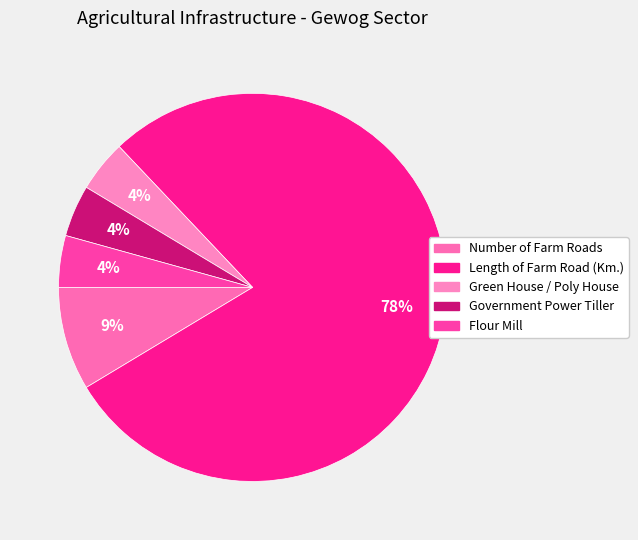

Is Flour Mill the majority of the pie?

No